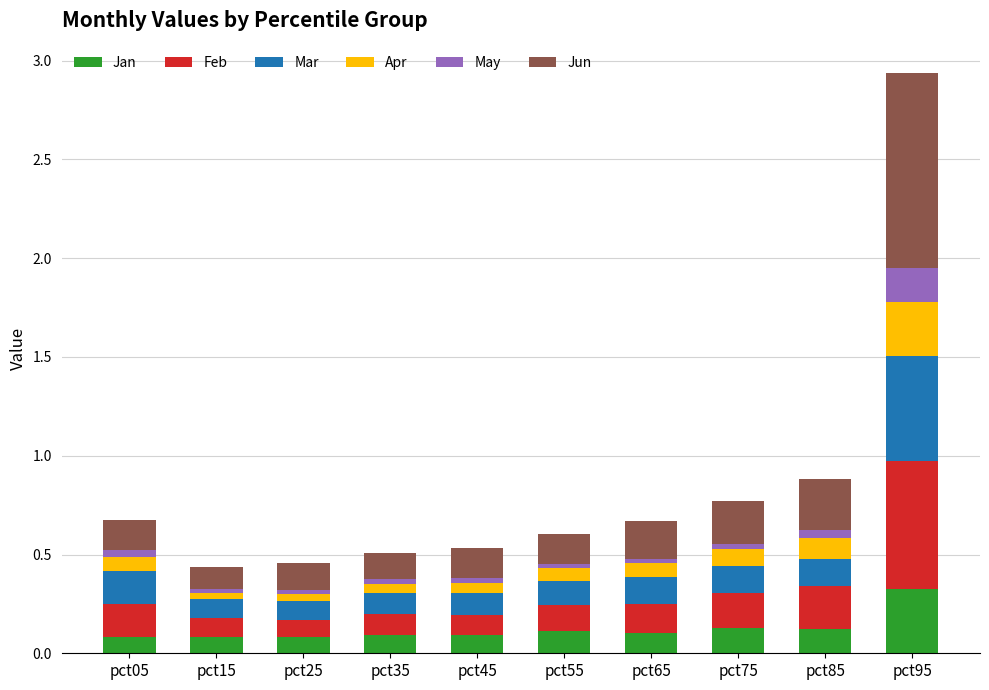

How many series are shown in this chart?

6